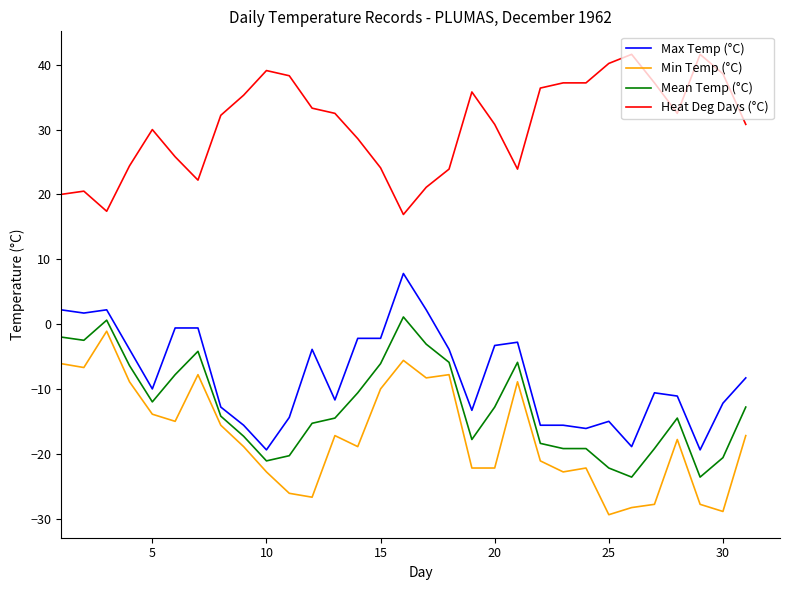

How many categories are shown in the chart?

31